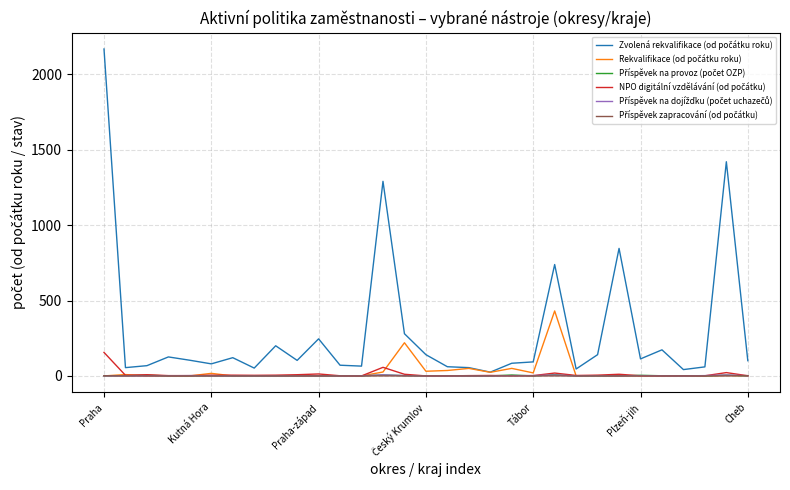

What is the maximum value shown in the chart?

2169